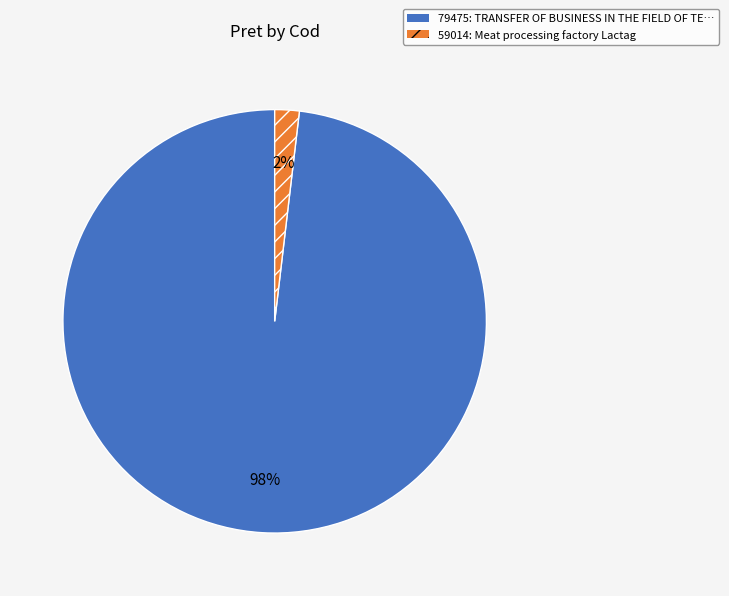

Is it true that 79475 is 86% of the pie?

False